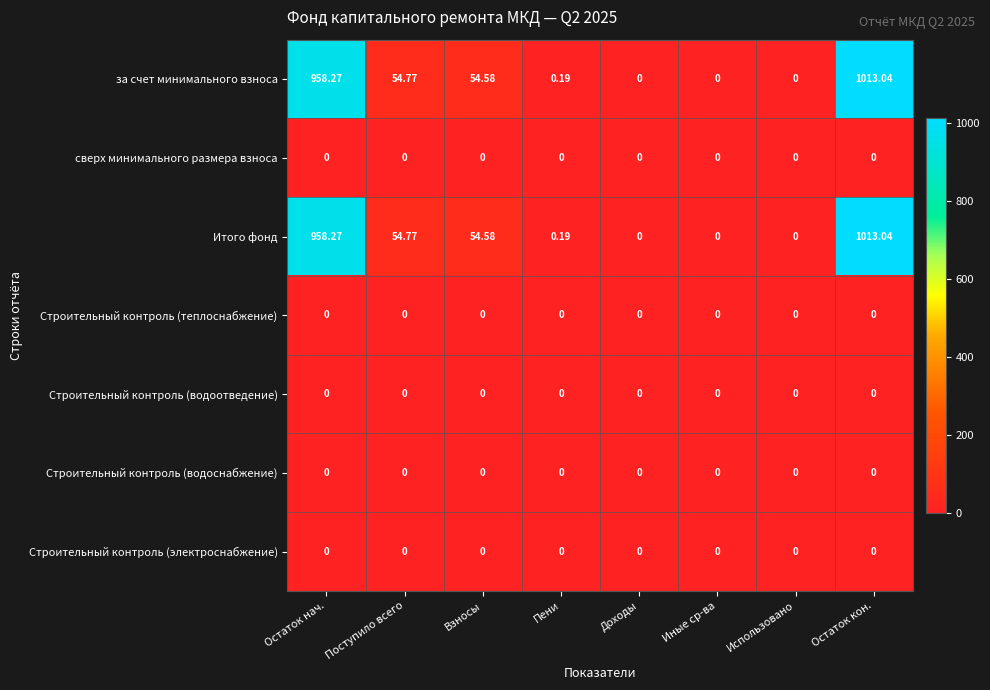

Which category has the highest value in the за счет минимального взноса series?

Остаток кон.